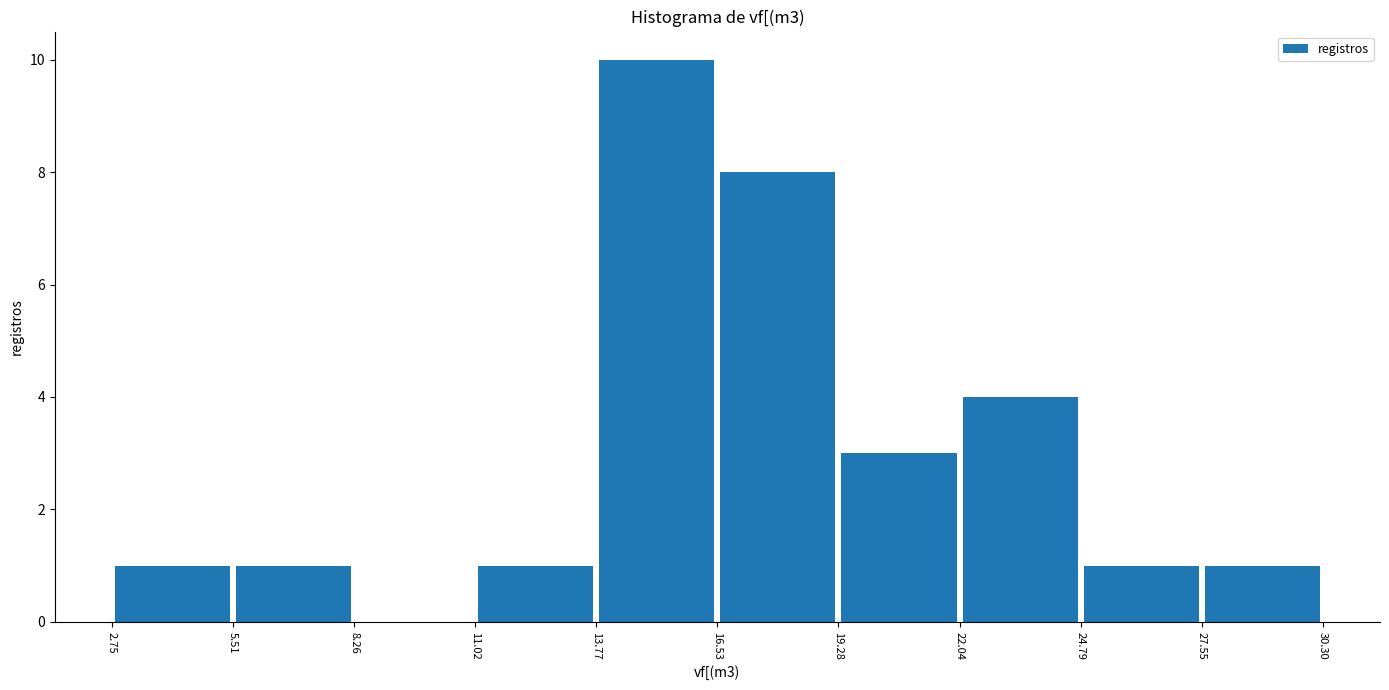

What is the height of the bar covering 24.79 to 27.55 on the x-axis? The values are not printed on the chart, so give them approximately, as read against the axis.

1